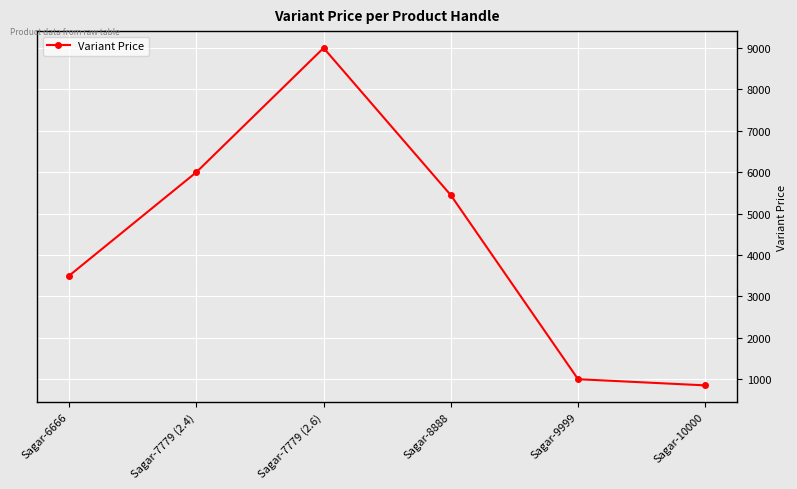

Reading left to right, list all the values displayed in this chart.

3500	6000	9000	5444	999	850